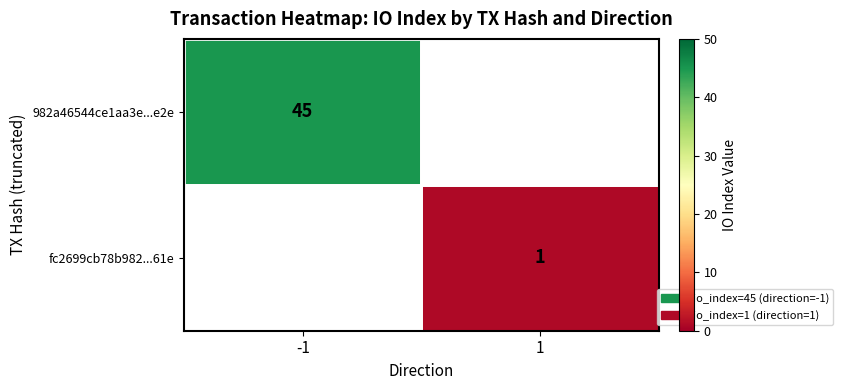

Is the value of 982a46544ce1aa3e...e2e at -1 greater than the value of fc2699cb78b982...61e at 1?

Yes